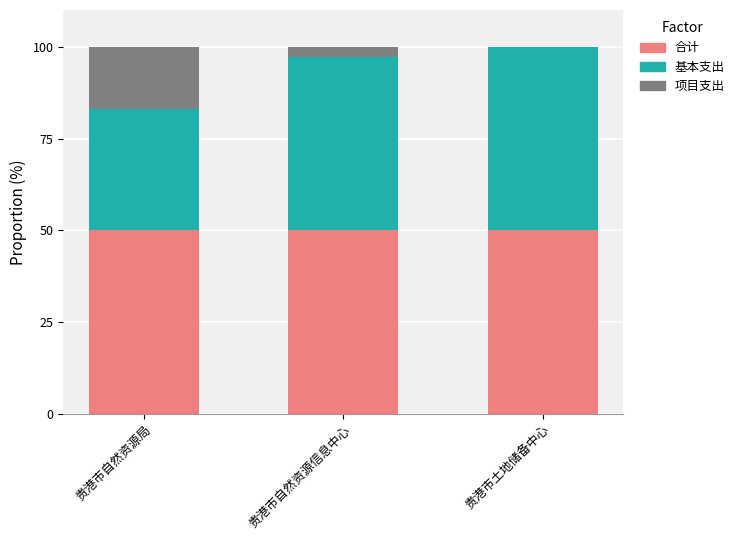

Reading left to right, what are the values for 合计?

贵港市自然资源局=50.0	贵港市自然资源信息中心=50.0	贵港市土地储备中心=50.0